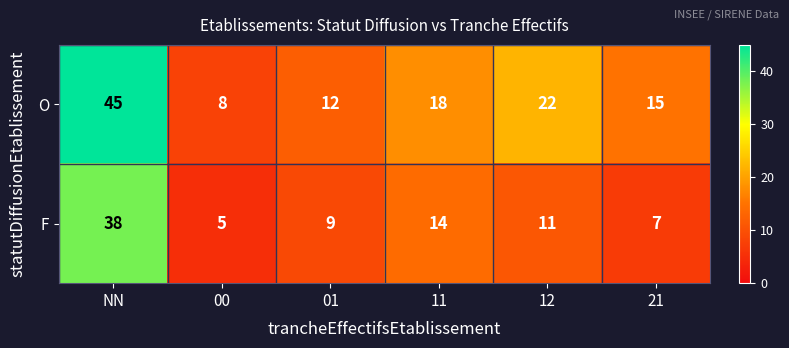

Is it true that F equals 17 at 12?

False